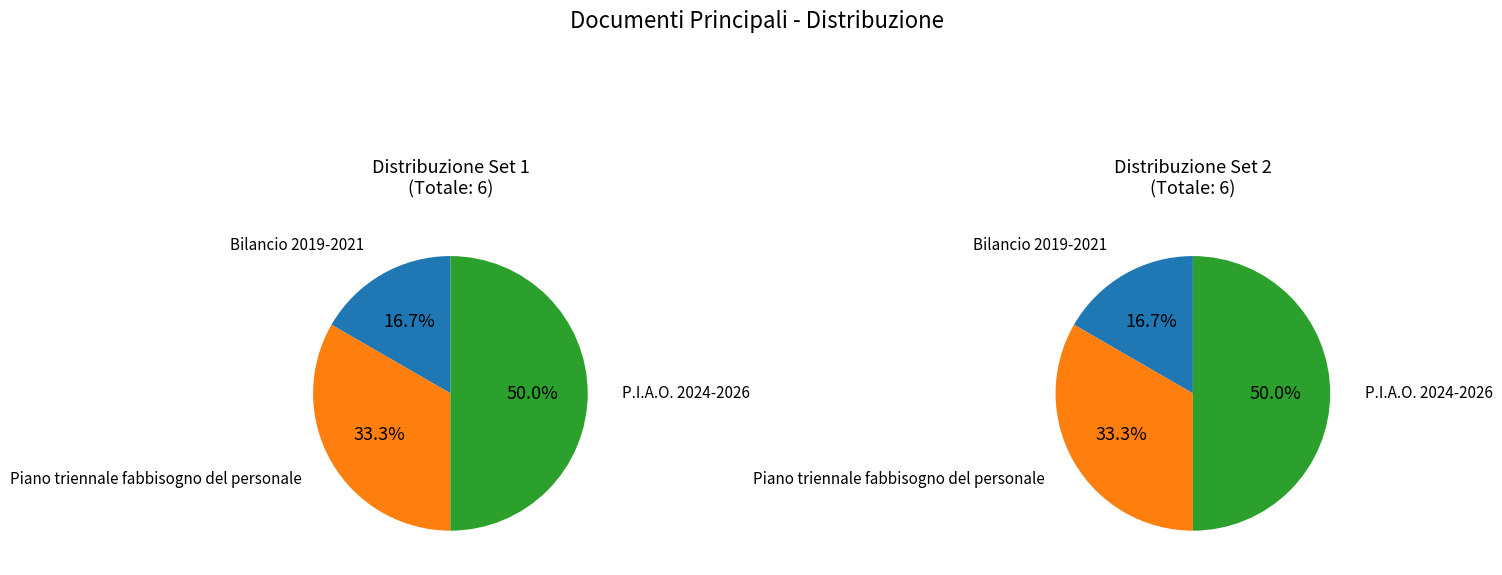

To the nearest percent, what percentage of the pie is Piano triennale fabbisogno del personale?

33%